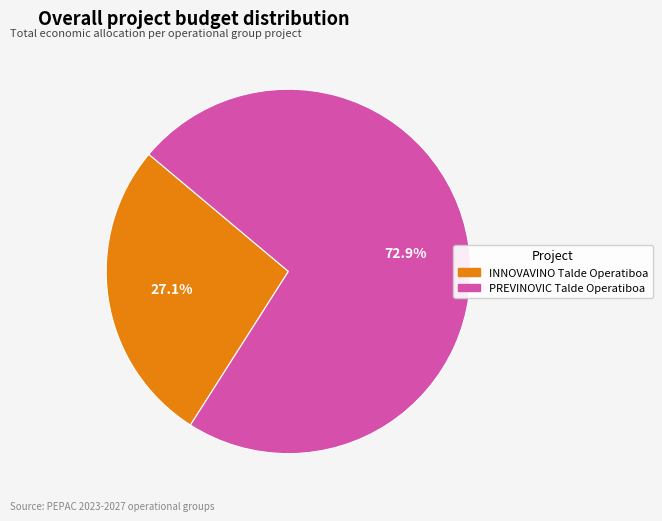

What is the largest slice in the pie chart?

PREVINOVIC Talde Operatiboa